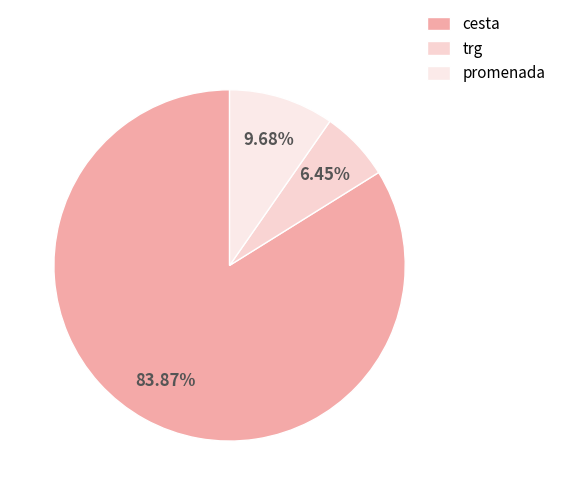

To the nearest percent, what is the combined percentage of trg and promenada?

16%